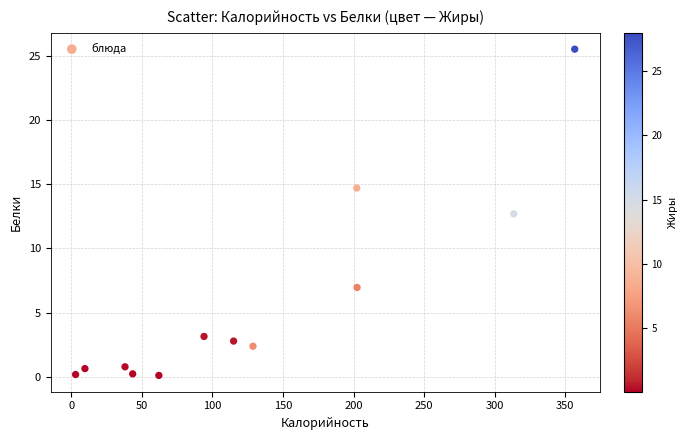

What Y value in the scatter plot is closest to 12?

12.7